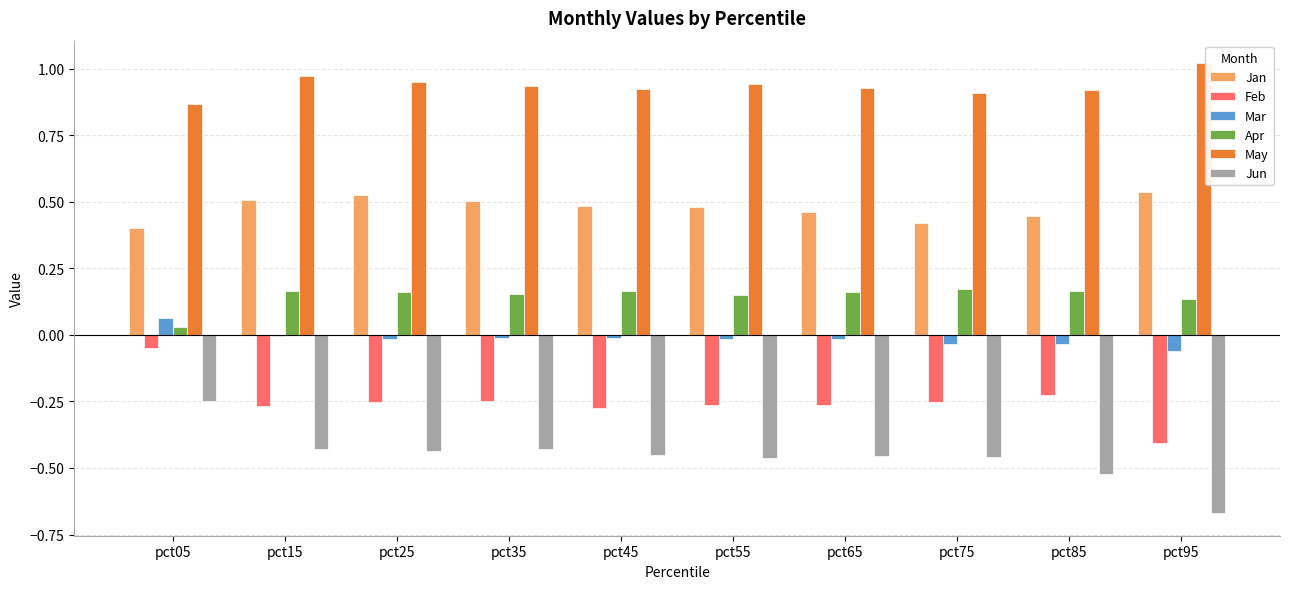

Where is Apr nearest to the value 0?

pct05